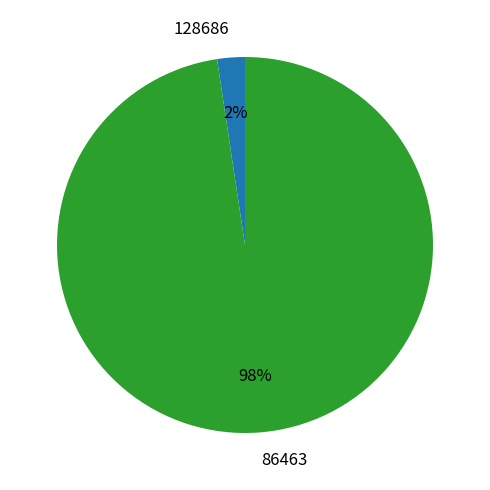

Does any single category account for the majority?

Yes